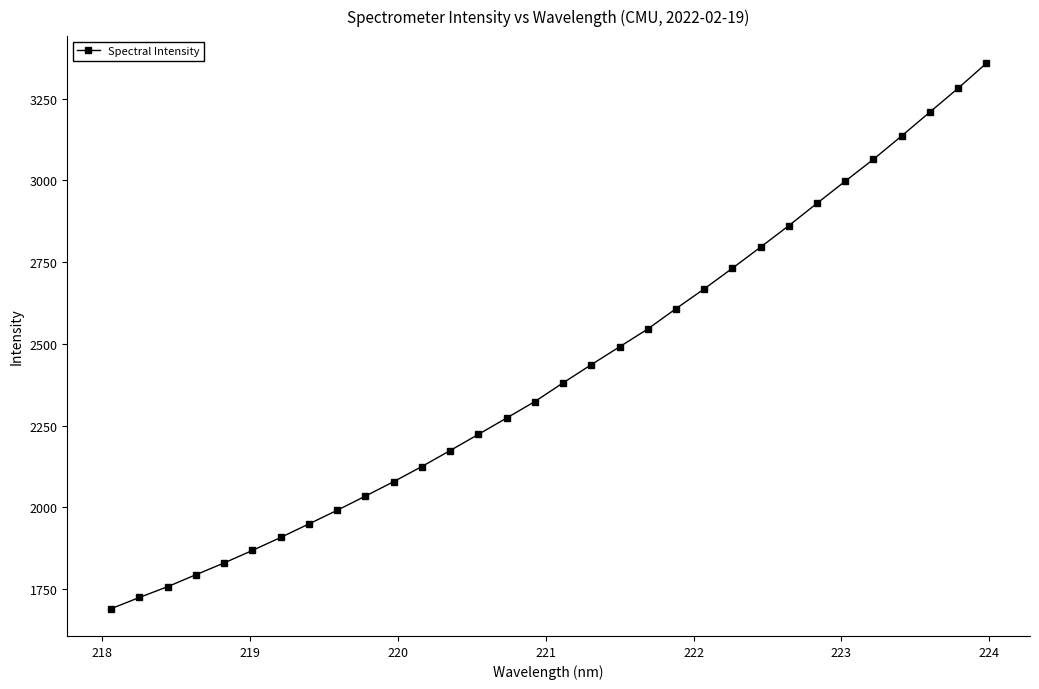

What is the sum of all values?

77234.2